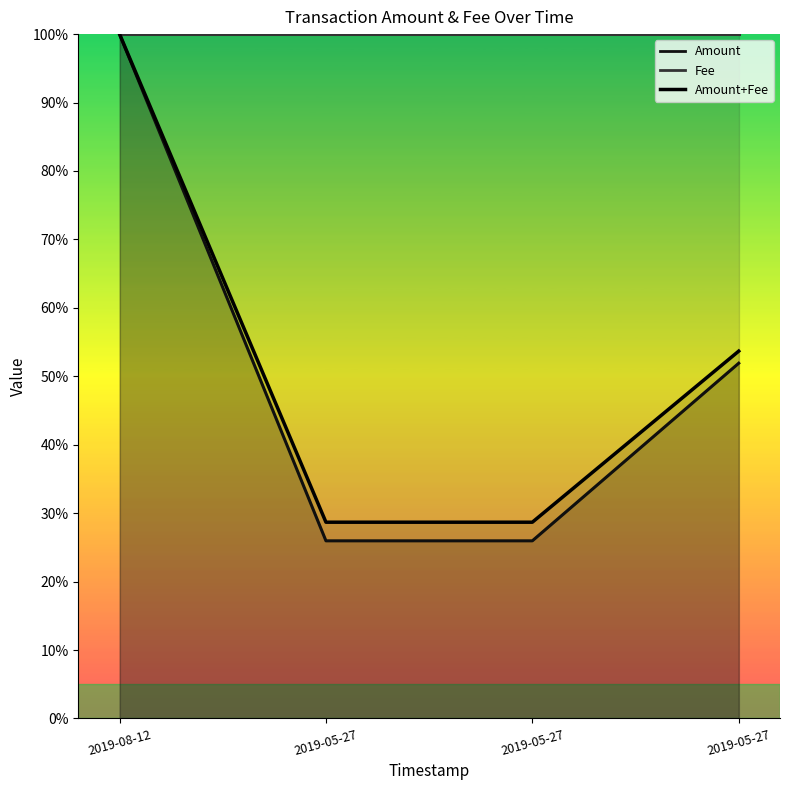

What is the sum of all values?

2.1